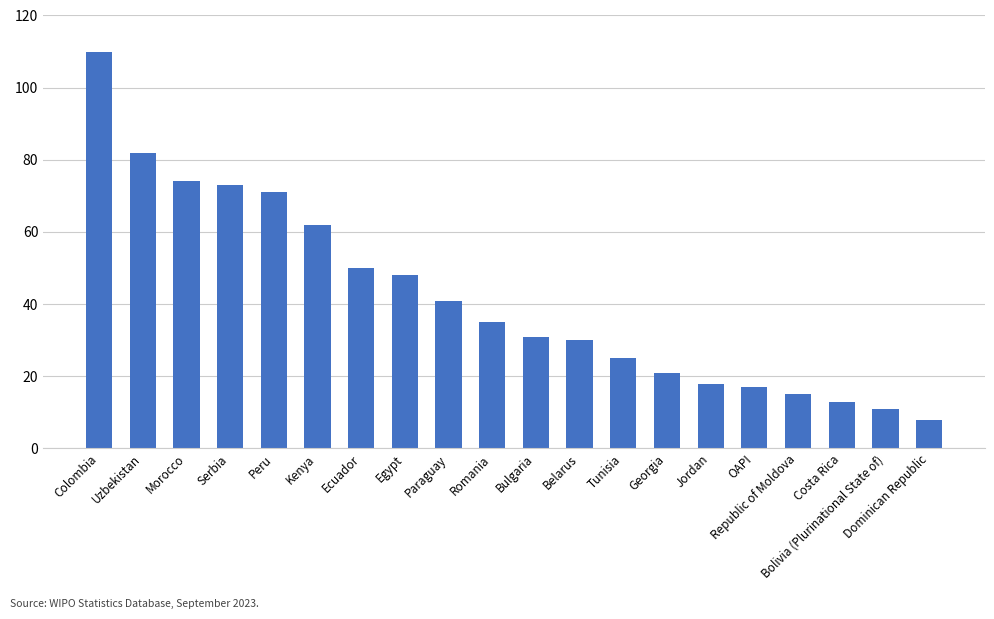

What is the value of the 19th bar from the left?

11